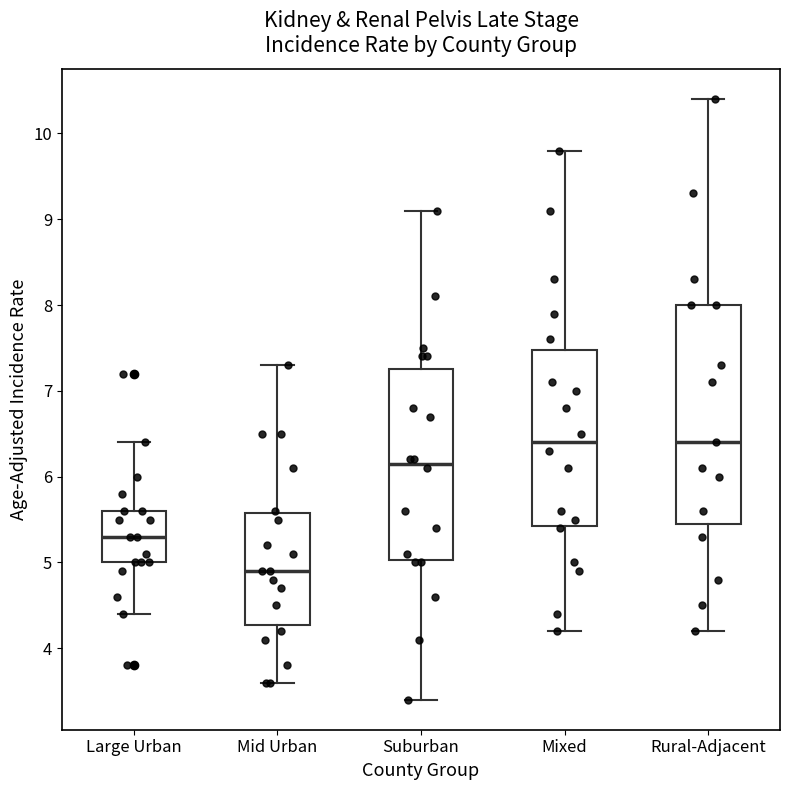

Reading left to right, transcribe this box plot: for each box, give where its median line is, the range the box spans, and where its two whiskers end, as read against the y-axis. The values are not printed on the chart, so give them approximately, as read against the axis.

Large Urban: median 5.3, box 5.0 to 5.6, whiskers 4.4 to 6.4
Mid Urban: median 4.9, box 4.3 to 5.6, whiskers 3.6 to 7.3
Suburban: median 6.2, box 5.0 to 7.3, whiskers 3.4 to 9.1
Mixed: median 6.4, box 5.4 to 7.5, whiskers 4.2 to 9.8
Rural-Adjacent: median 6.4, box 5.5 to 8.0, whiskers 4.2 to 10.4